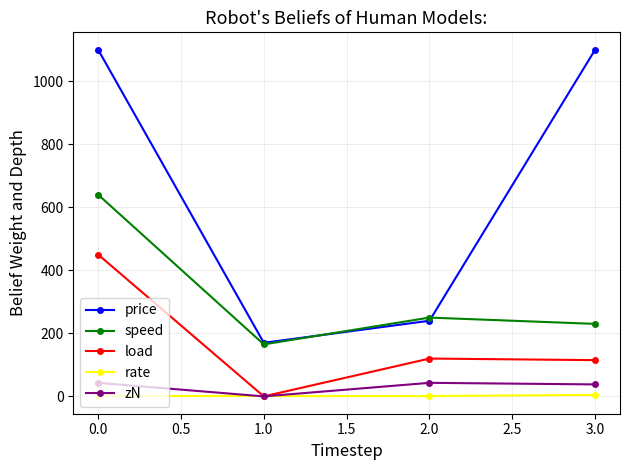

True or false: speed and load cross at least once.

False